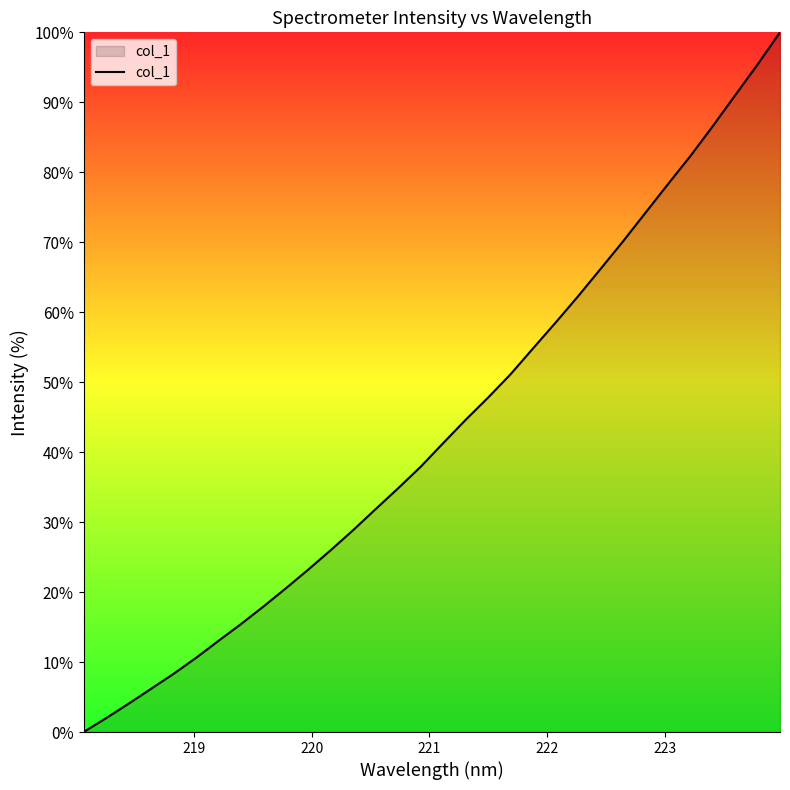

What is the maximum value shown in the chart?

100.0